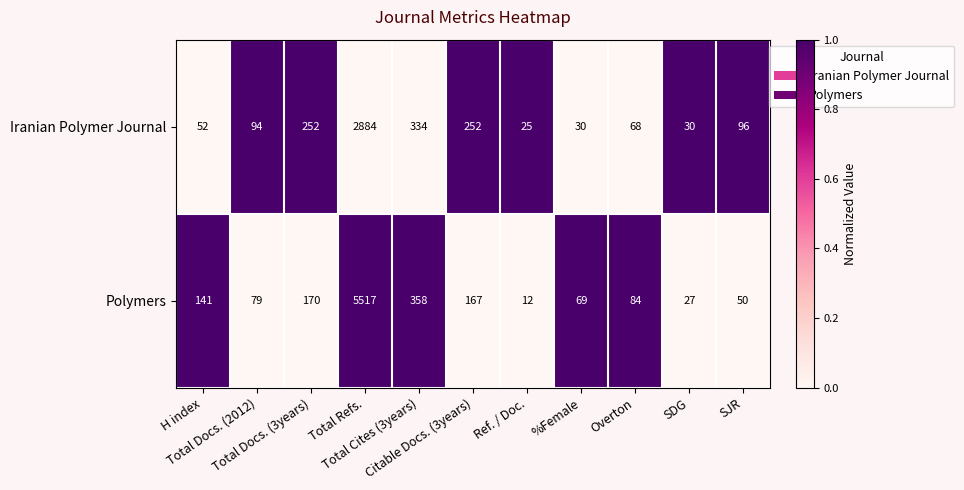

At which category is the sum across all series the highest?

Total Refs.